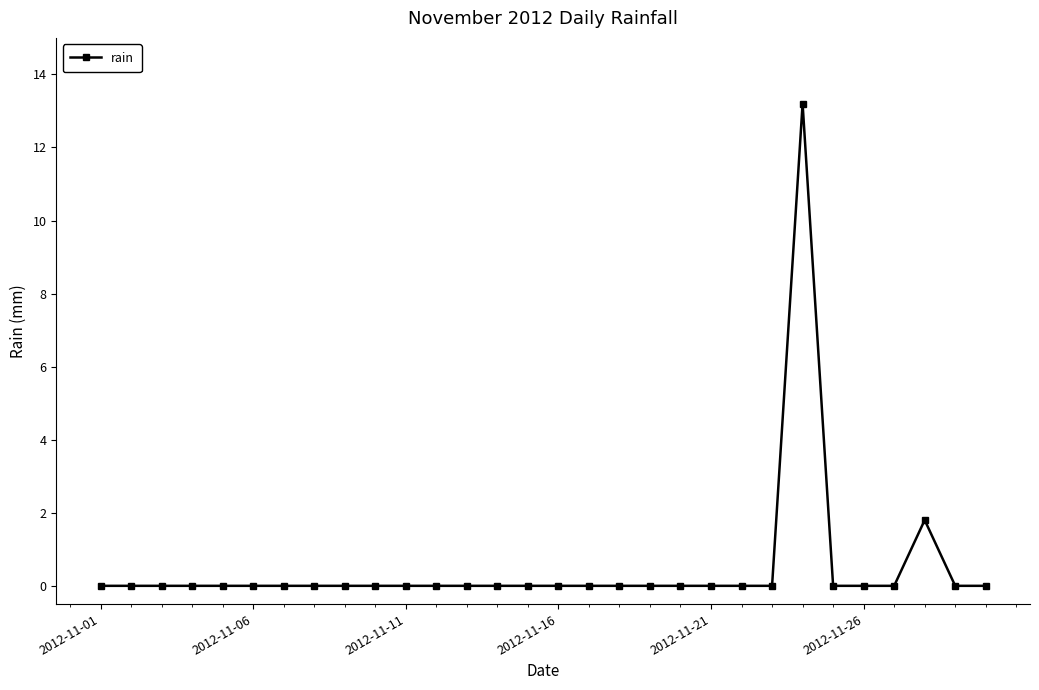

What is the maximum value shown in the chart?

13.2